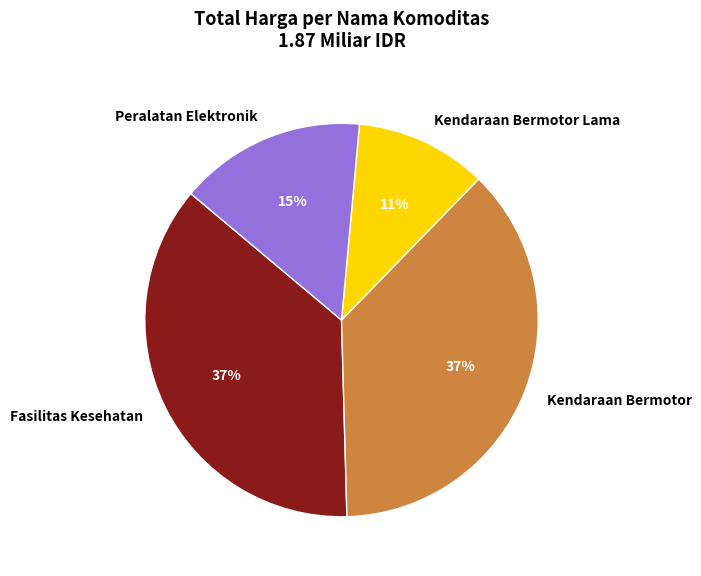

Is the sum of Kendaraan Bermotor Lama and Kendaraan Bermotor greater than half?

No